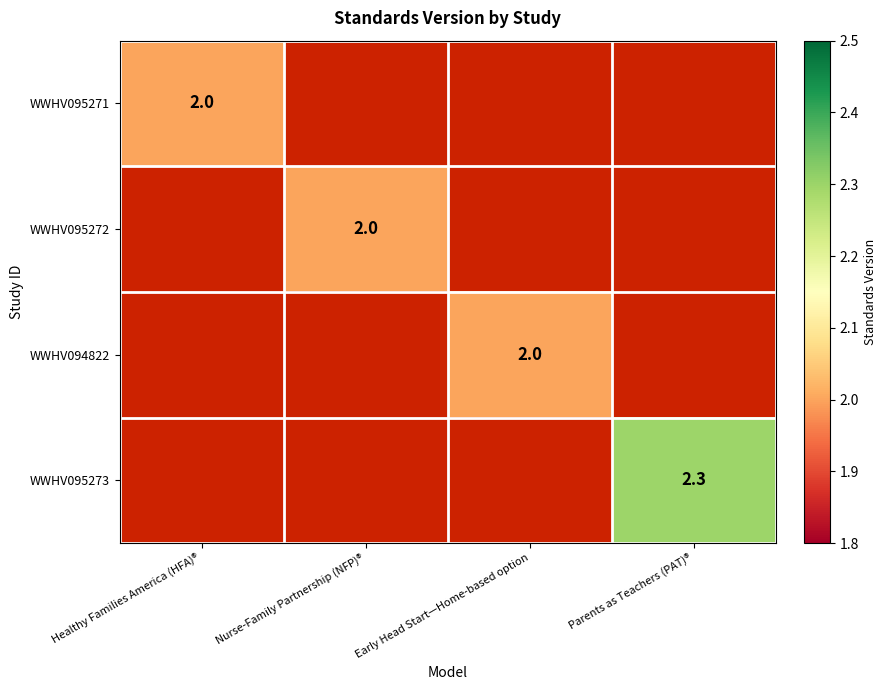

What is the minimum value shown in the chart?

2.0